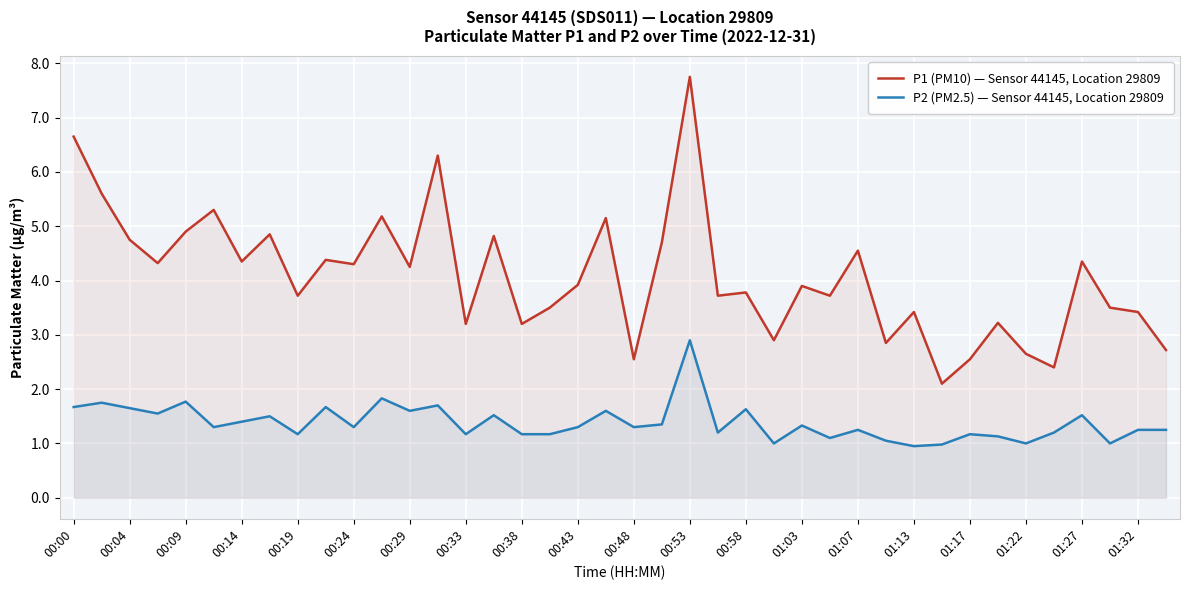

What is the difference between the maximum and minimum values in the P1 (PM10) — Sensor 44145, Location 29809 series?

5.7